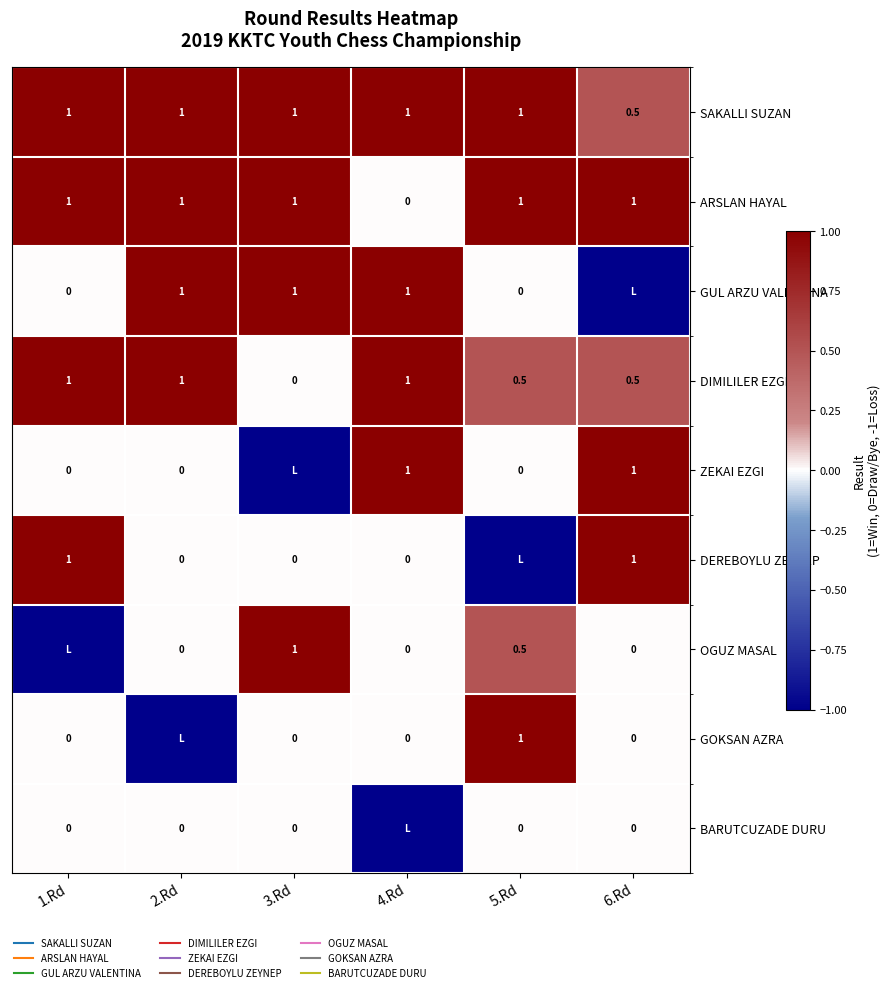

What is the difference between the ZEKAI EZGI values at 3.Rd and 4.Rd?

2.0